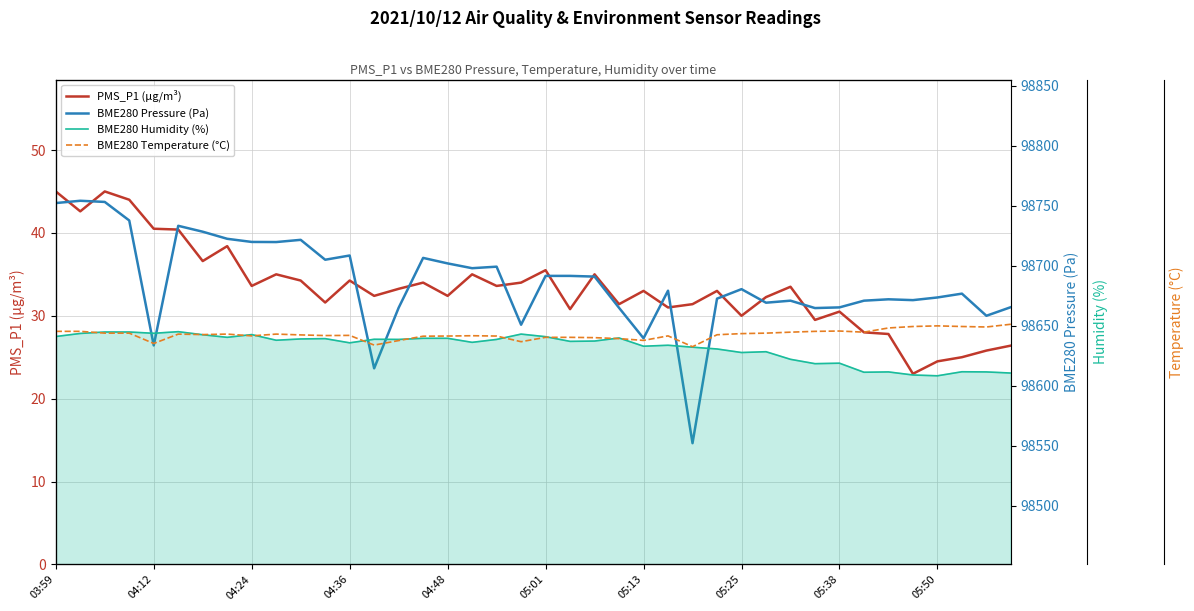

True or false: BME280 Pressure (Pa) and BME280 Humidity (%) intersect in this chart.

False